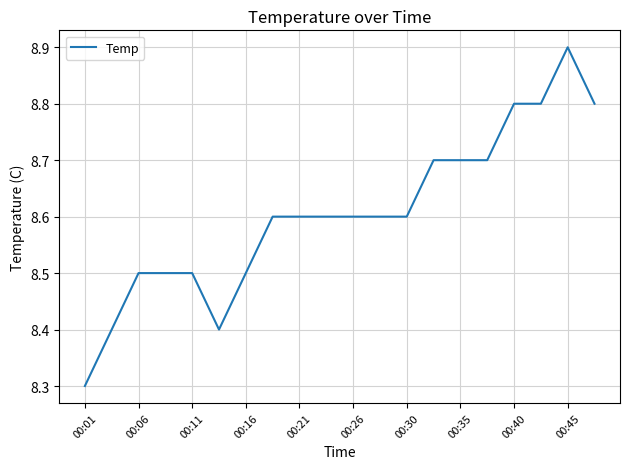

What is the greatest value displayed?

8.9